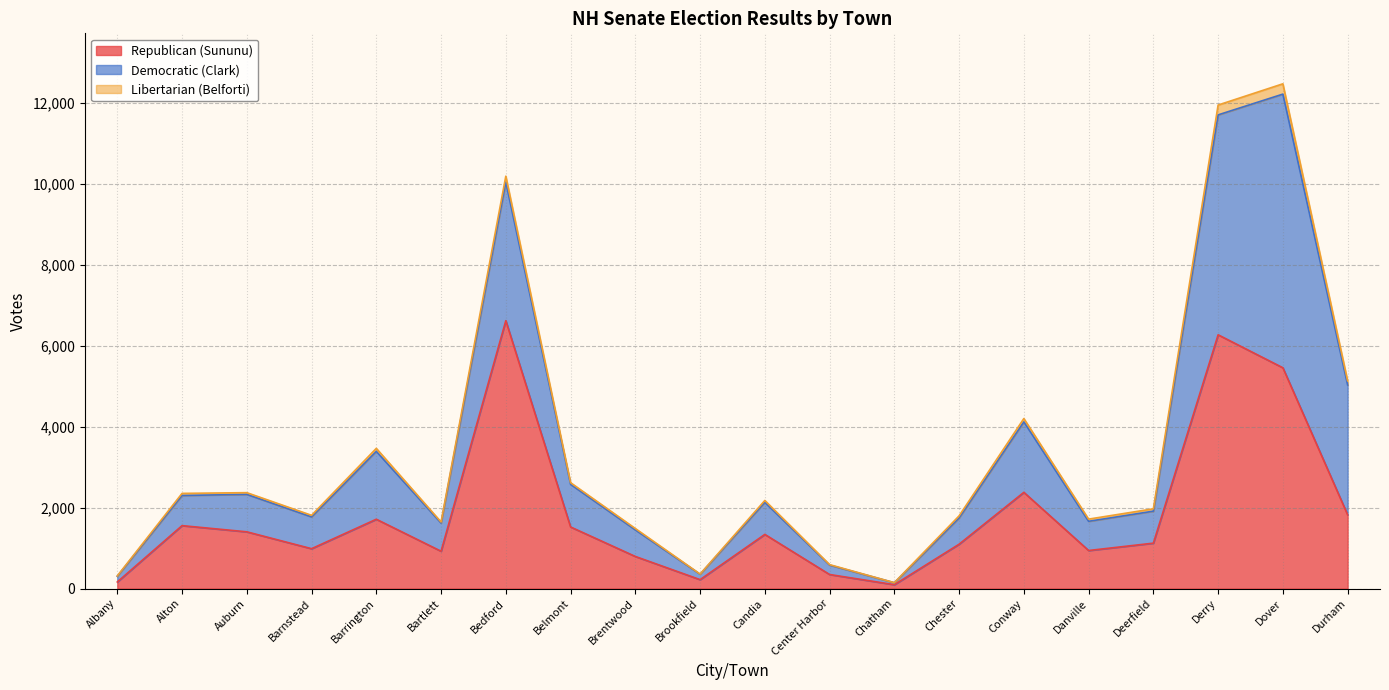

What is the label of the 6th point from the left?

Bartlett